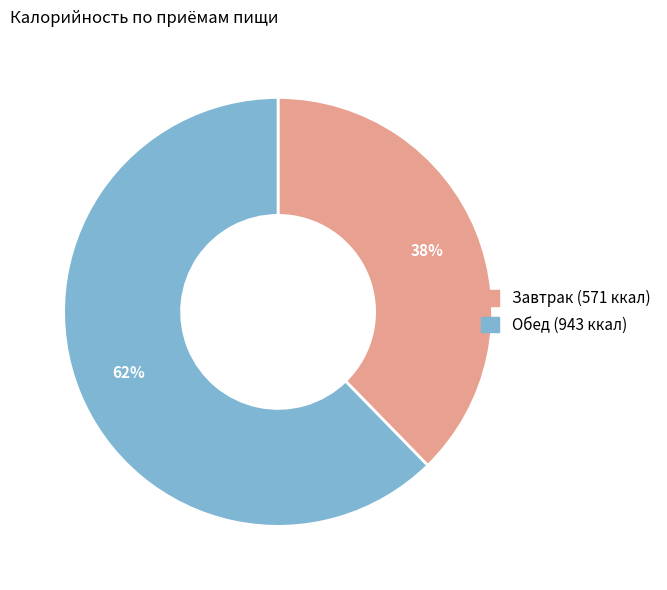

To the nearest percent, what portion does Обед represent?

62%